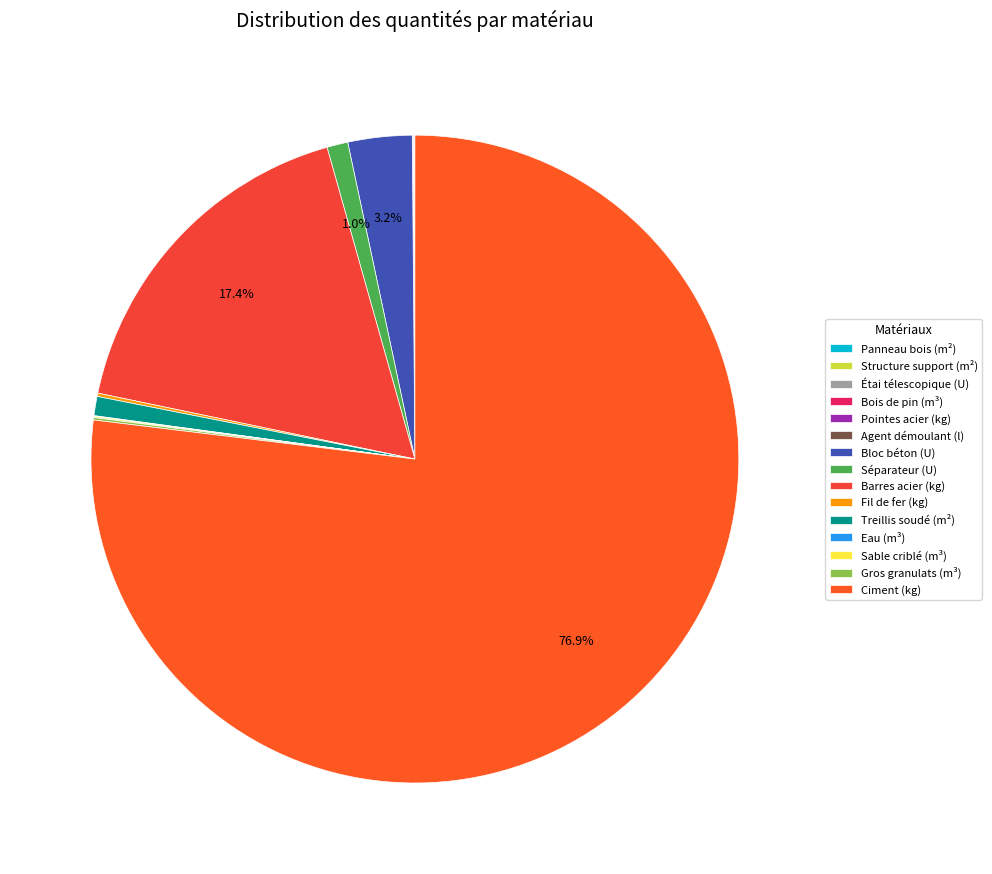

Count the number of slices in the pie.

15